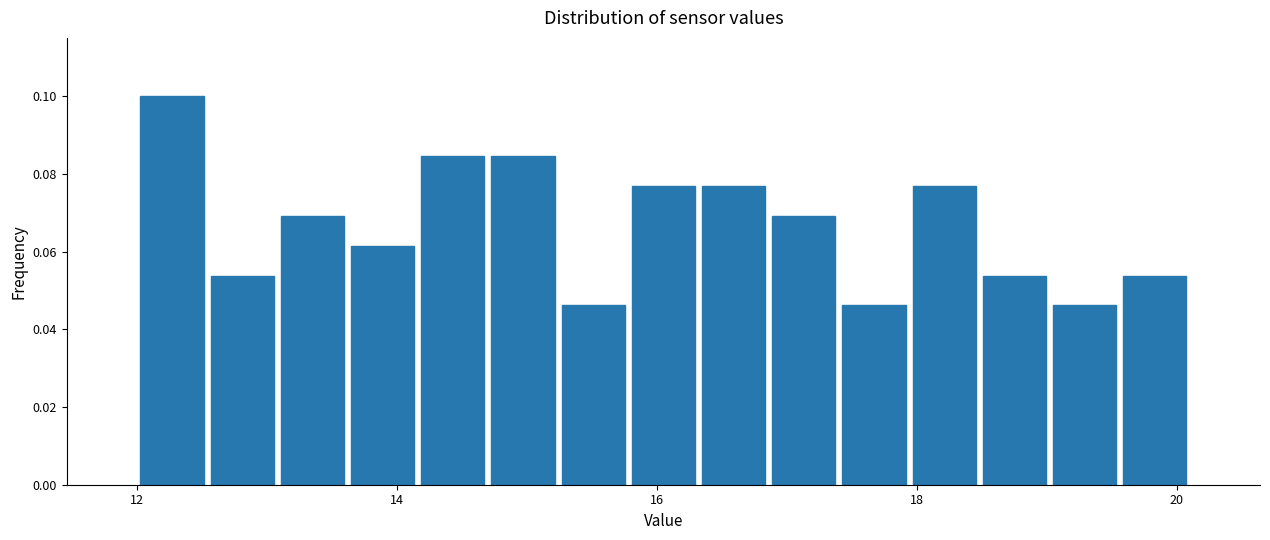

Around what value on the x-axis is the tallest bar? Give the approximate position of its centre, as read against the axis.

12.2